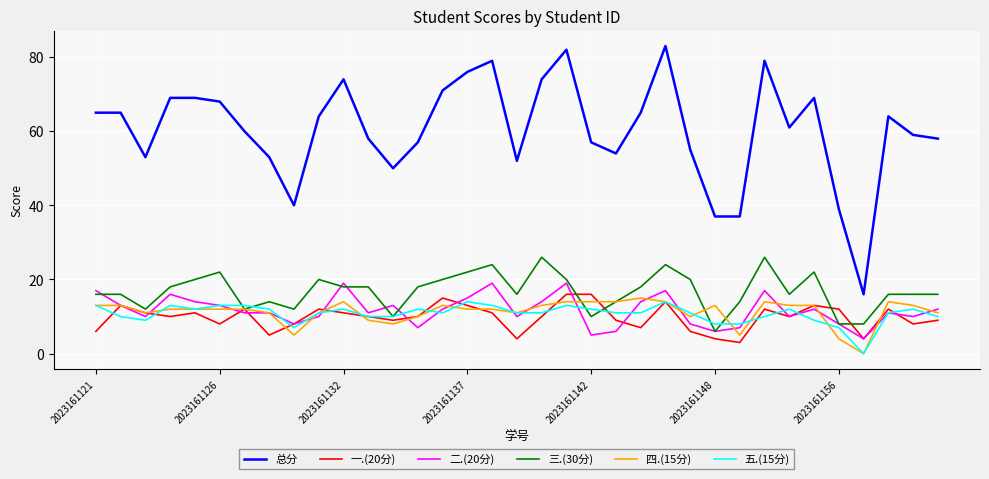

What is the lowest value of the 一.(20分) series?

3